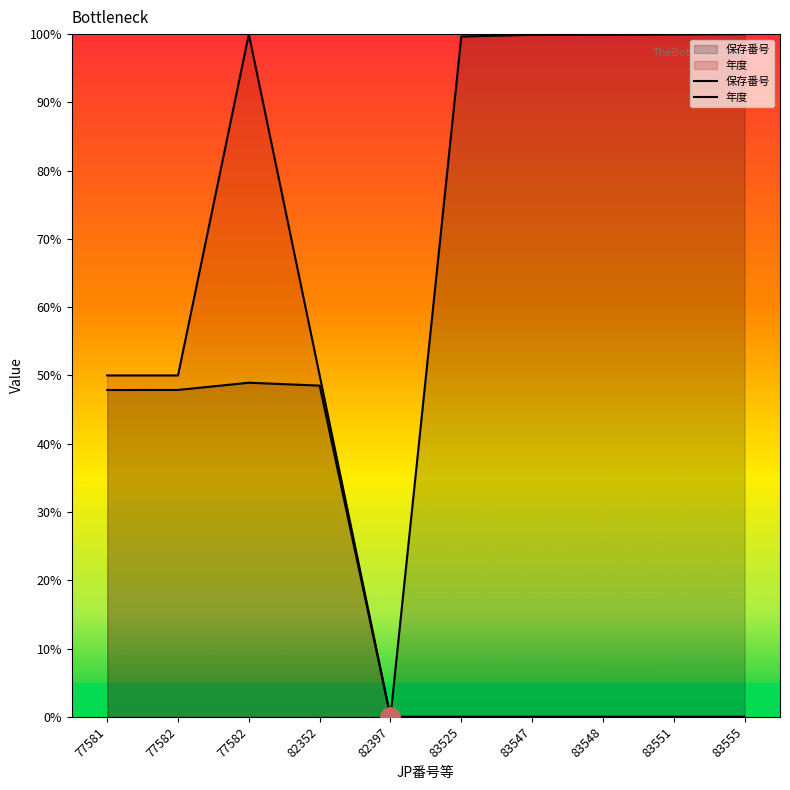

How many series are shown in this chart?

2